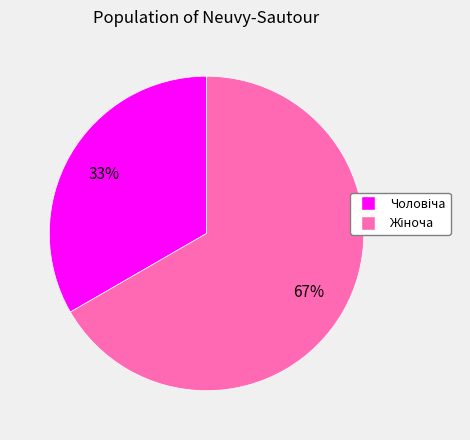

Is there any slice that represents more than half of the pie?

Yes